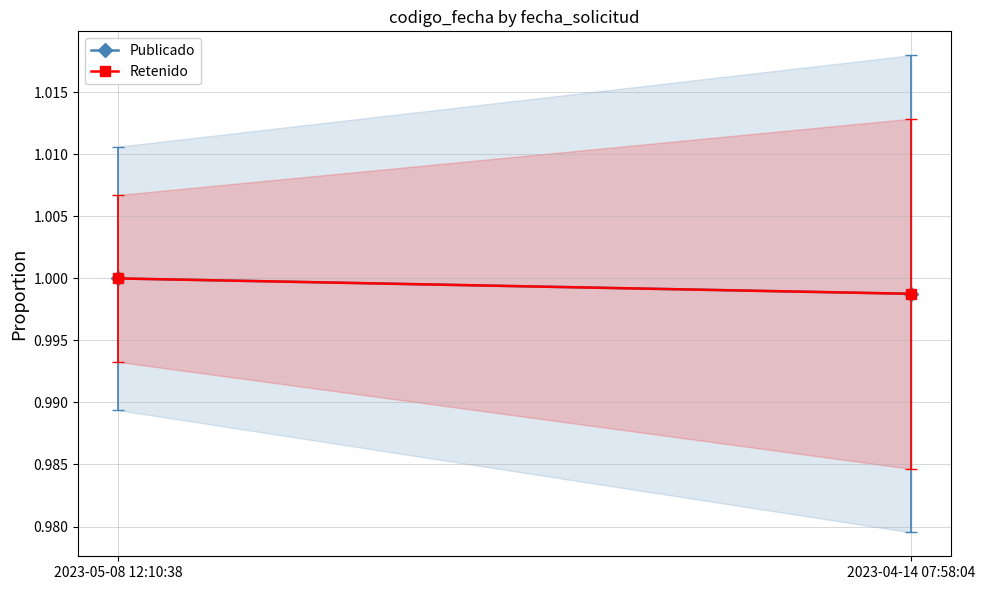

Read the Retenido value at 2023-04-14 07:58:04.

1.0